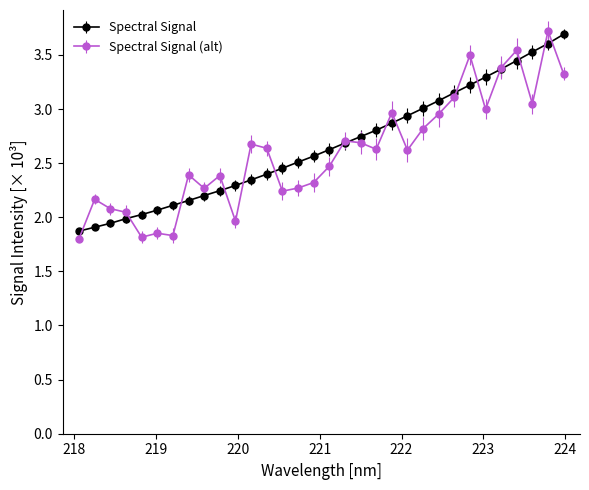

What is the value of the Spectral Signal point at the 31st from the left?

3.6